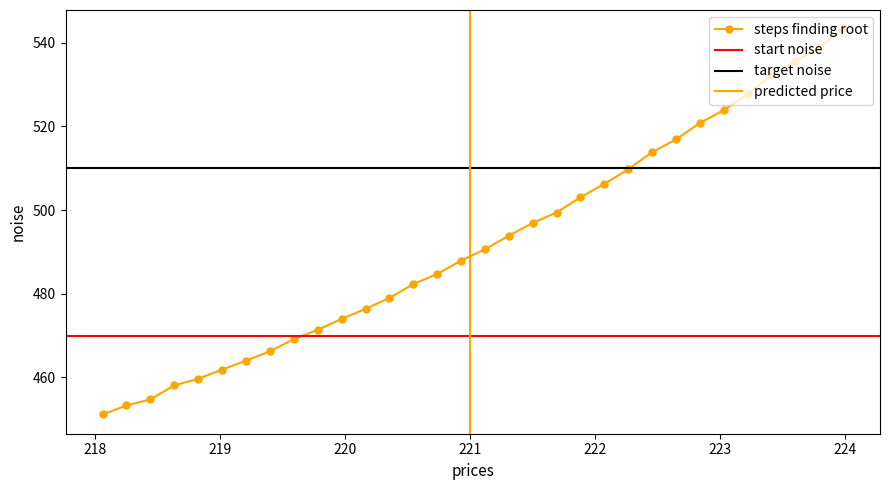

Reading left to right, list all the values displayed in this chart.

218.0596=451.2	218.2508=453.3	218.442=454.8	218.6332=458.1	218.8244=459.7	219.0156=461.9	219.2067=464.0	219.3979=466.3	219.589=469.2	219.7801=471.4	219.9712=474.0	220.1623=476.4	220.3533=479.0	220.5444=482.3	220.7354=484.7	220.9264=487.9	221.1174=490.6	221.3083=493.9	221.4993=496.9	221.6902=499.4	221.8812=503.1	222.0721=506.3	222.263=509.7	222.4538=513.8	222.6447=516.9	222.8355=520.8	223.0264=523.9	223.2172=527.6	223.408=532.2	223.5987=535.5	223.7895=538.9	223.9802=543.2